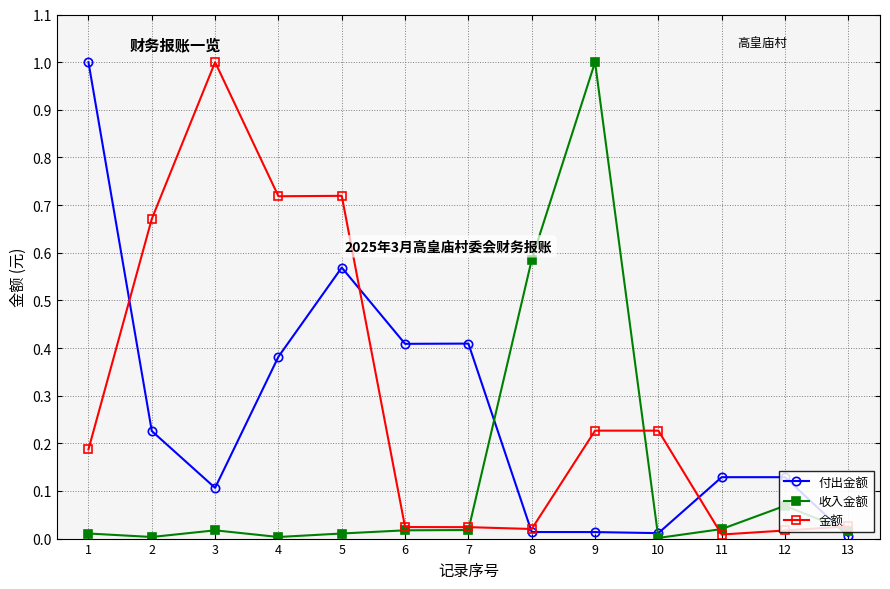

Is the value of 金额 at 5 greater than the value of 收入金额 at 6?

Yes